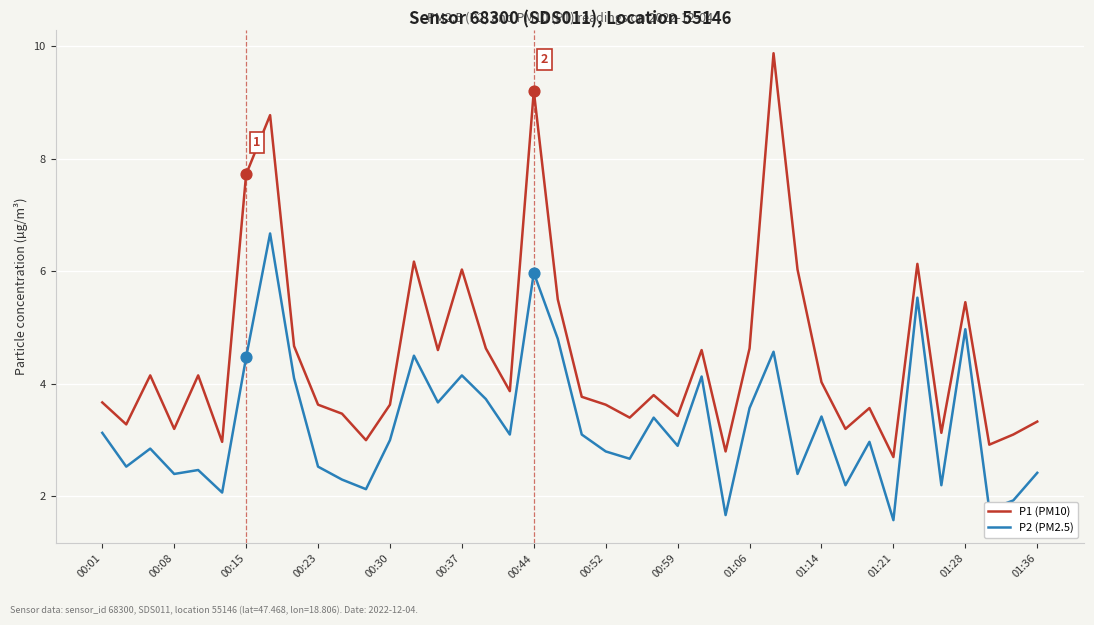

Which series has the largest total across all categories?

P1 (PM10)